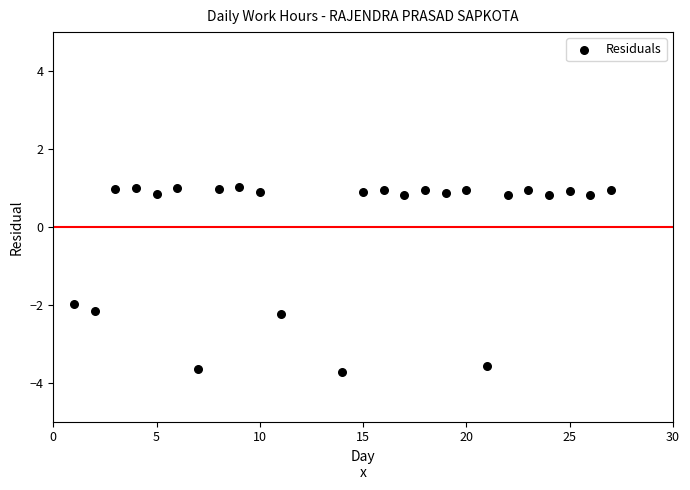

What Y value in the scatter plot is closest to -1?

-2.0